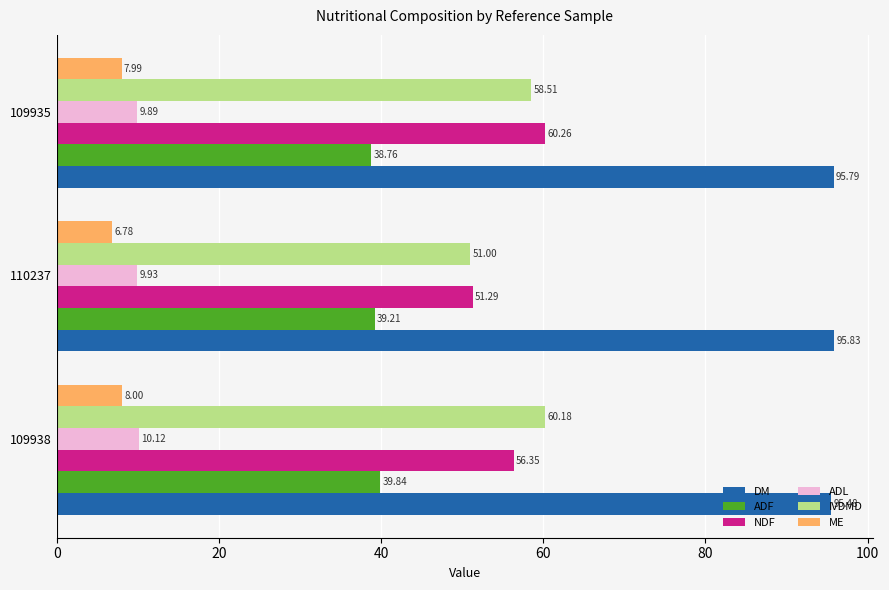

What is the minimum value shown in the chart?

6.8